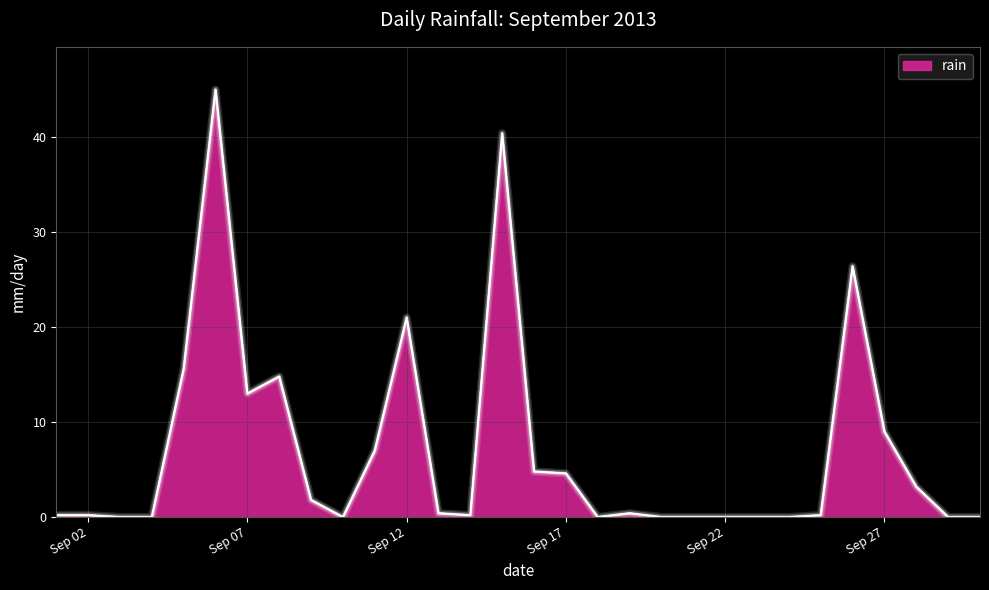

What is the difference between the maximum and minimum values?

45.0